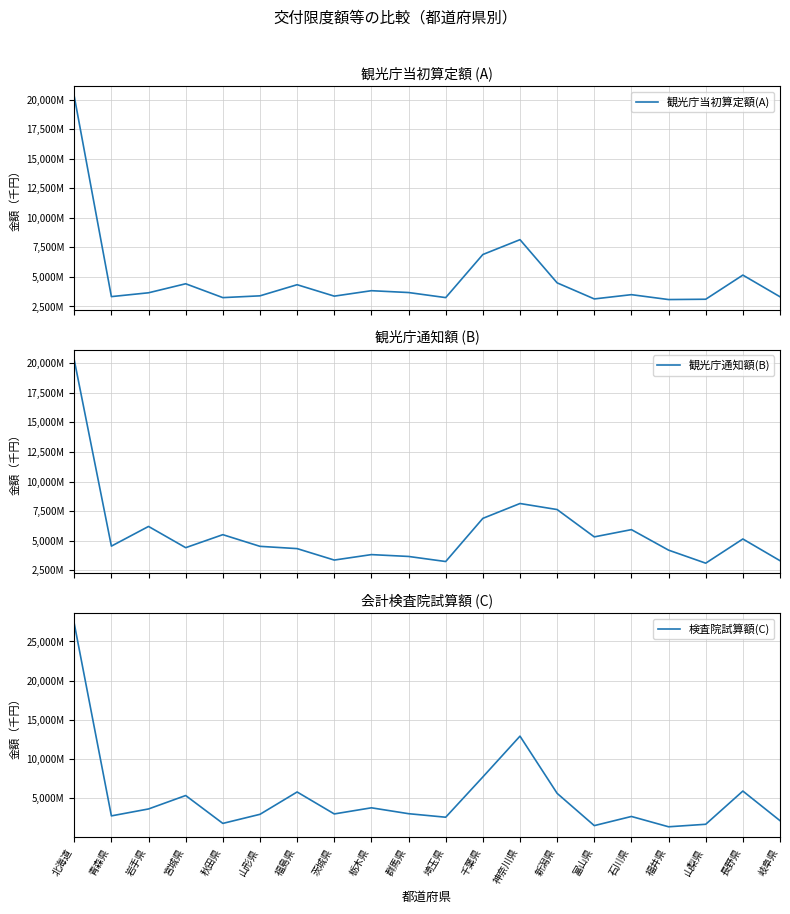

Between 茨城県 and 埼玉県, which is larger?

茨城県